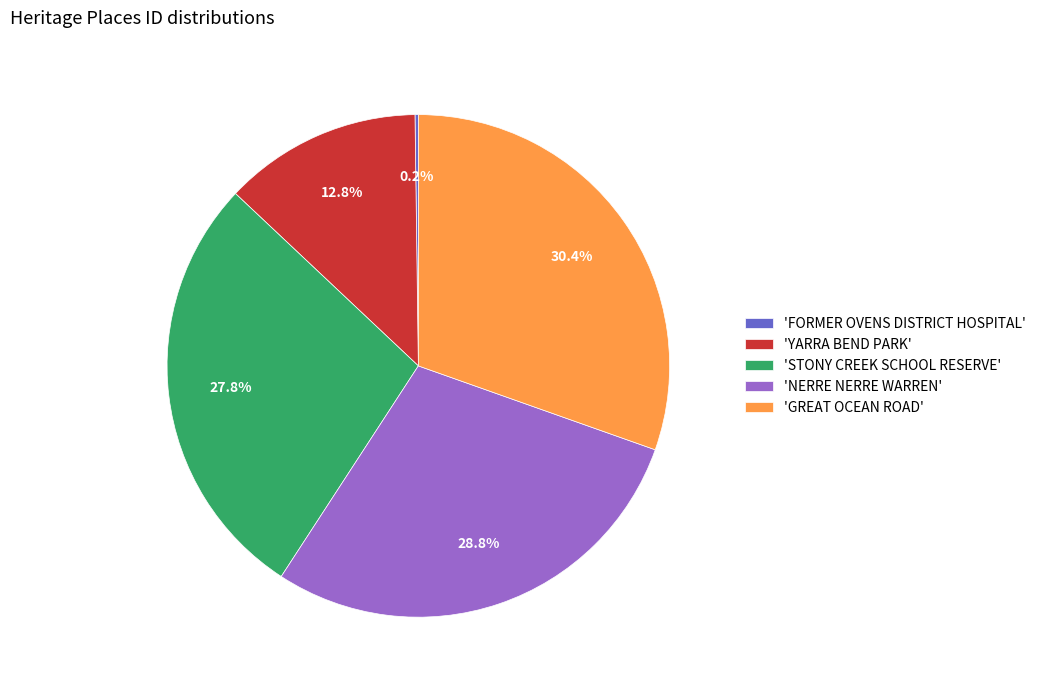

Does any single category account for the majority?

No